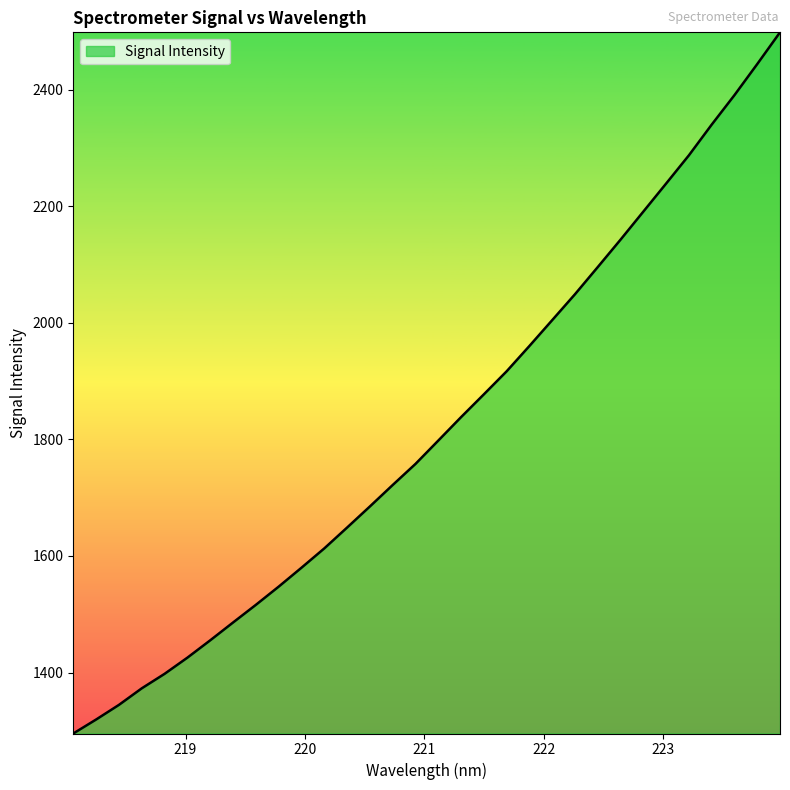

What is the maximum value shown in the chart?

2498.1